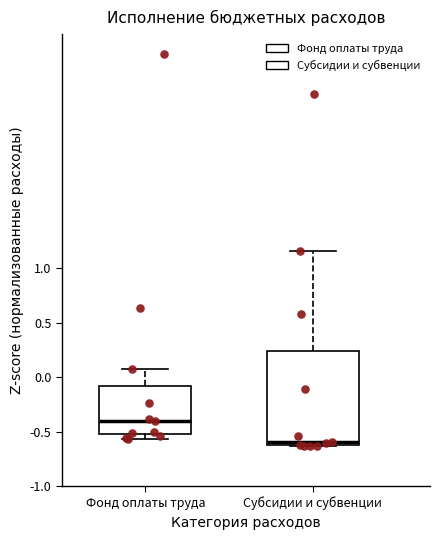

Comparing the boxes themselves (not the whiskers), which one is the tallest?

Субсидии и субвенции